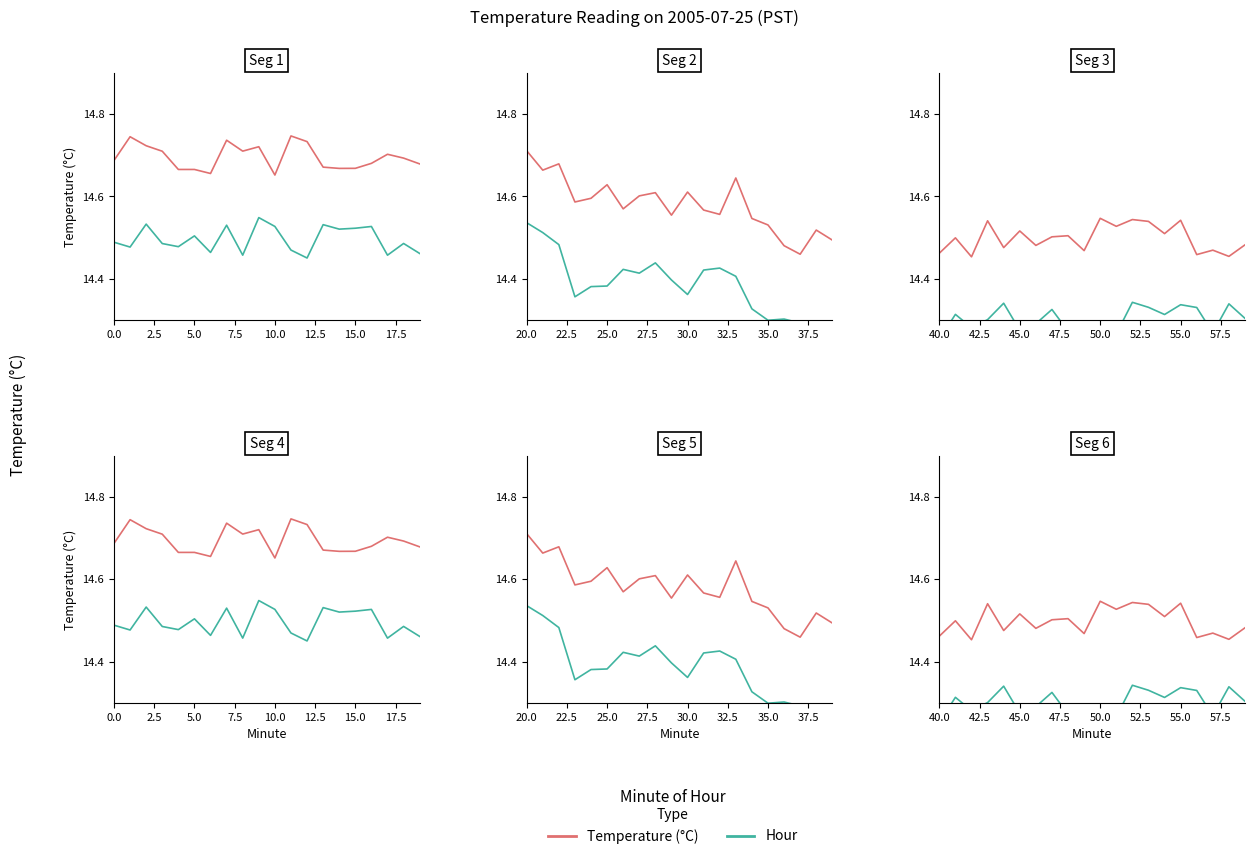

What is the lowest value of the Hour series?

14.3